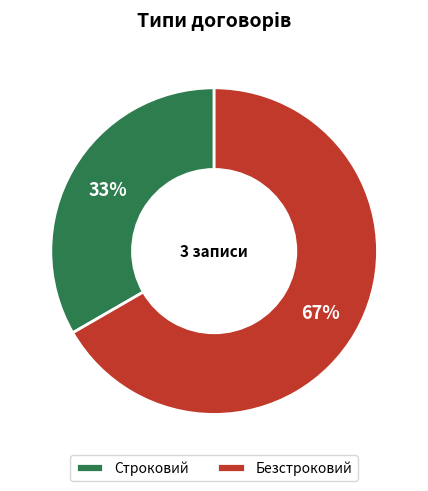

To the nearest percent, what portion does Строковий represent?

33%